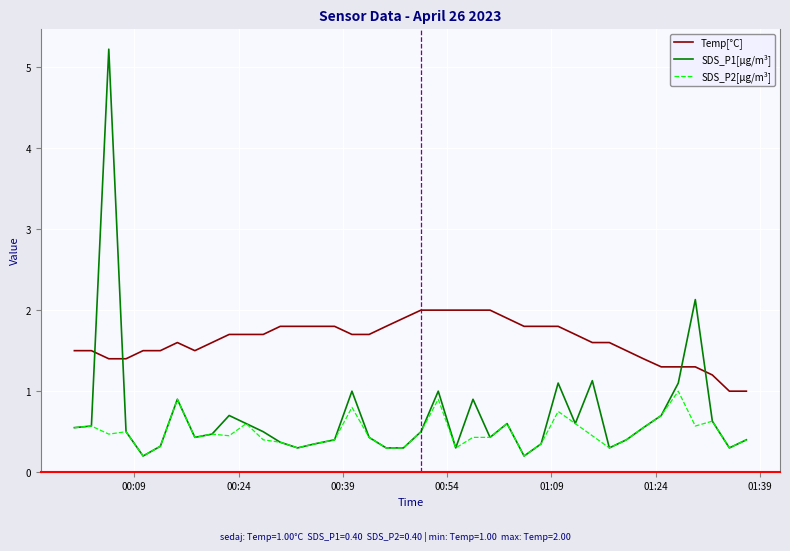

How many lines are shown in the chart?

3